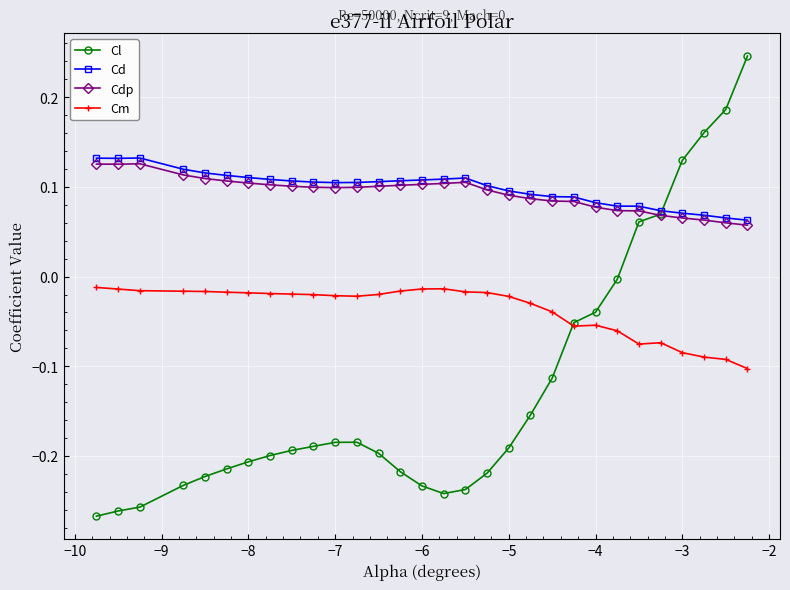

Which series has the largest range (max minus min)?

Cl